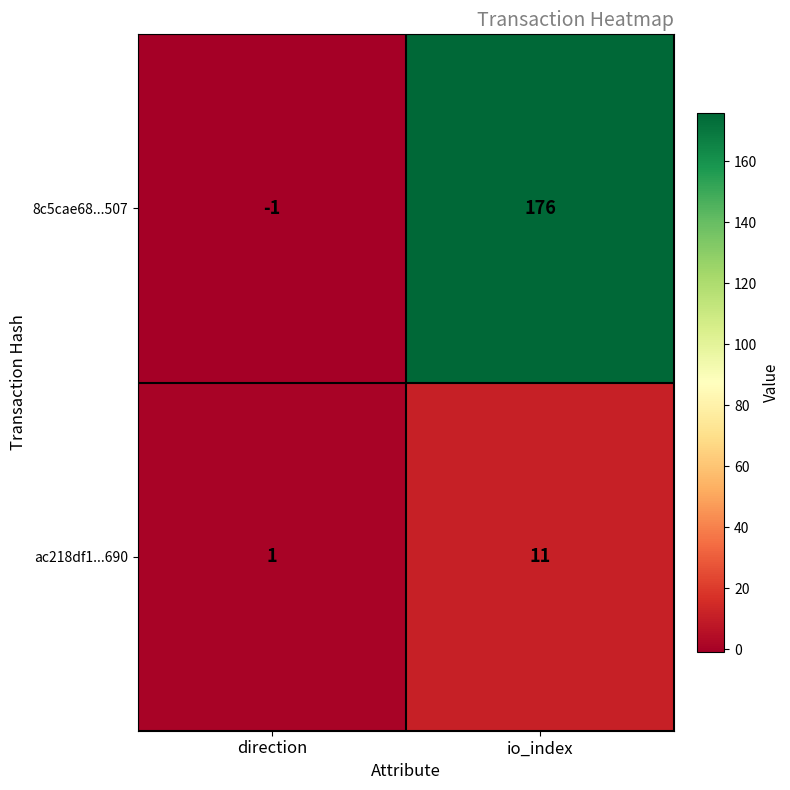

How many data points does each series have?

2